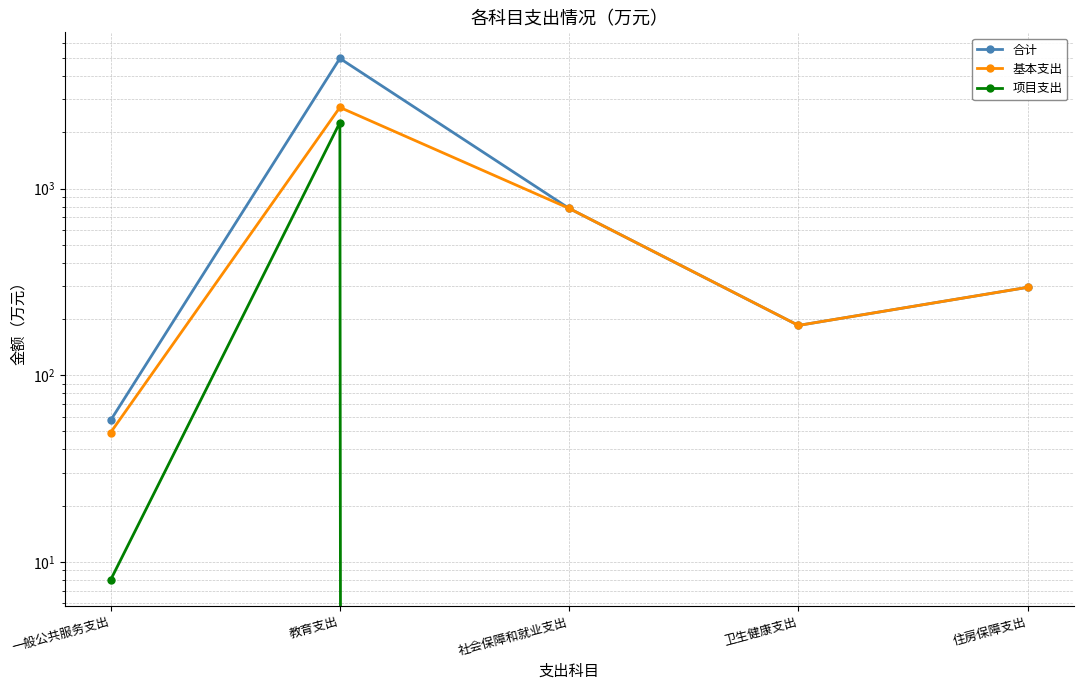

At which category does the chart reach its minimum across all series?

社会保障和就业支出